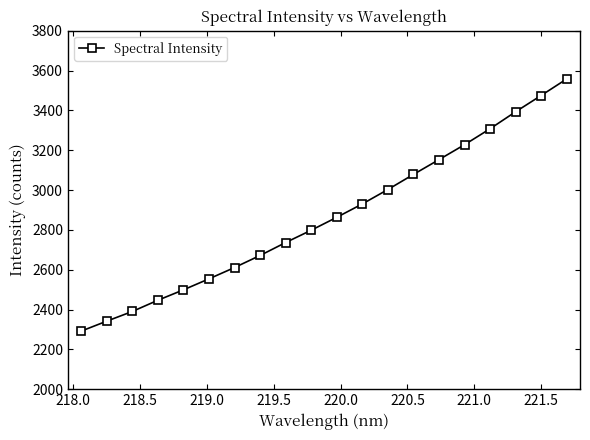

What is the value of the 12th point from the left?

2930.3